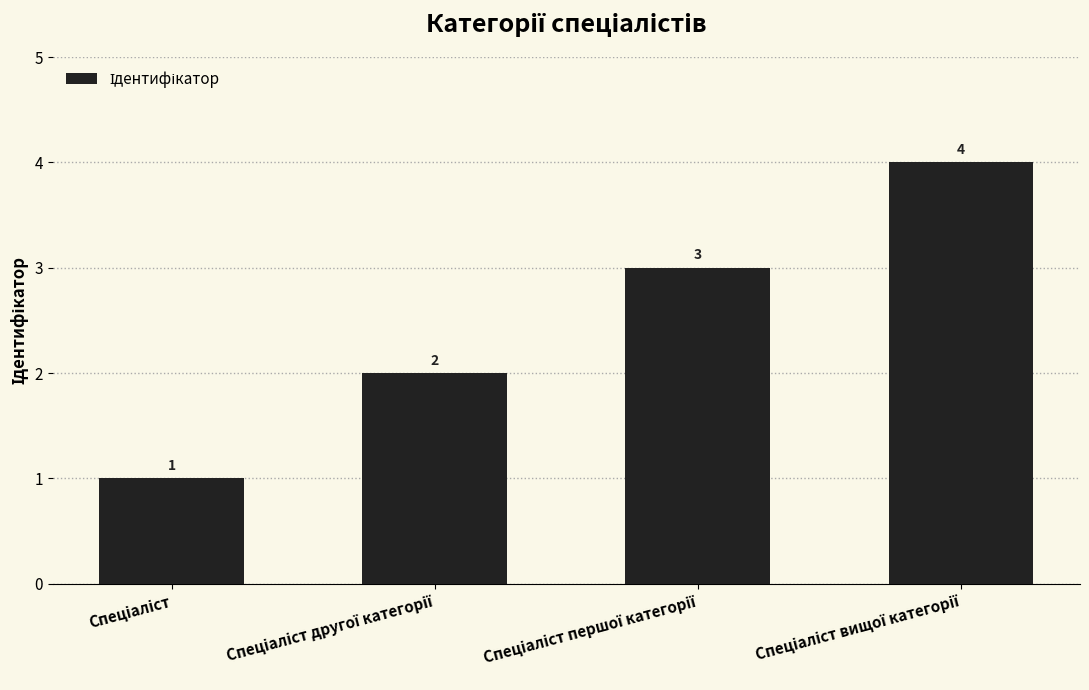

What is the maximum value shown in the chart?

4